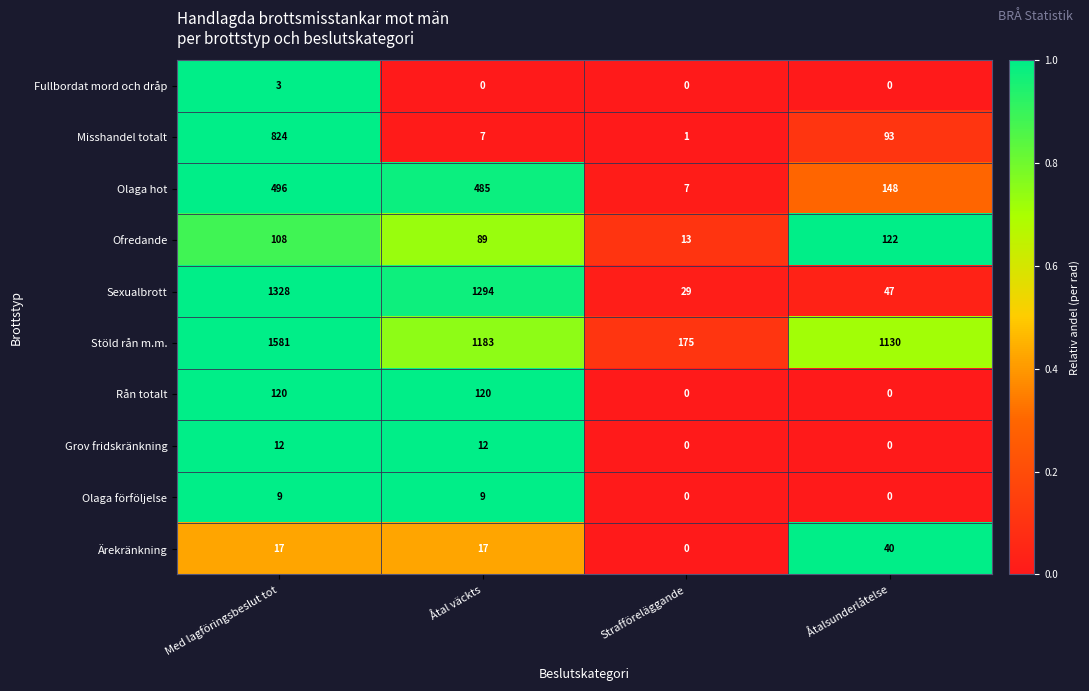

Is the value of Ärekränkning at Åtalsunderlåtelse greater than the value of Fullbordat mord och dråp at Åtal väckts?

Yes